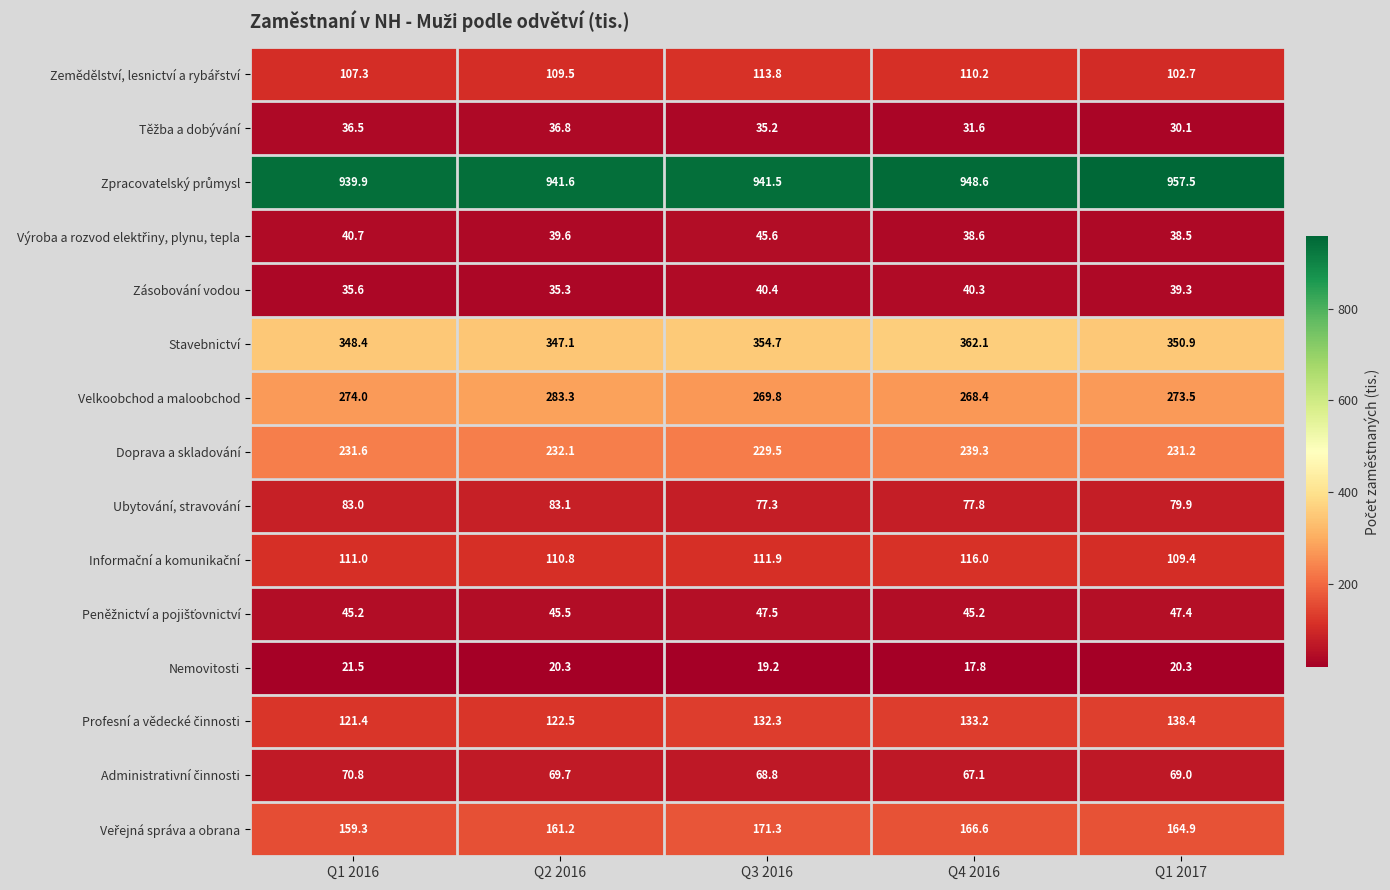

What is the smallest value displayed?

17.8